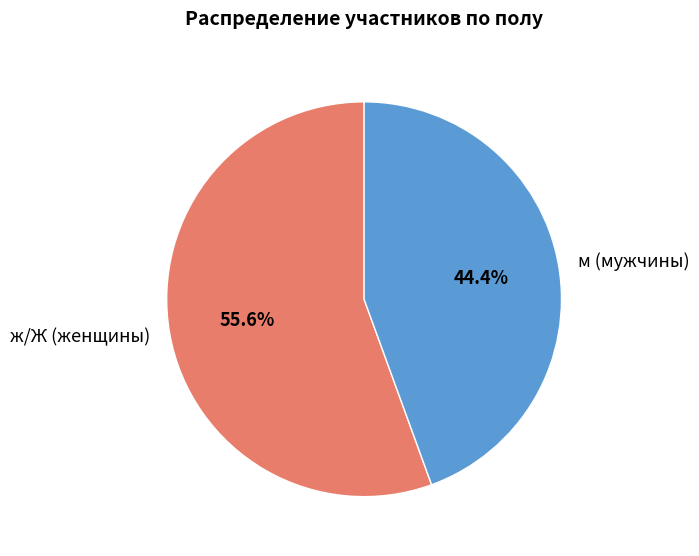

Rank the categories by value from highest to lowest.

ж/Ж (женщины), м (мужчины)